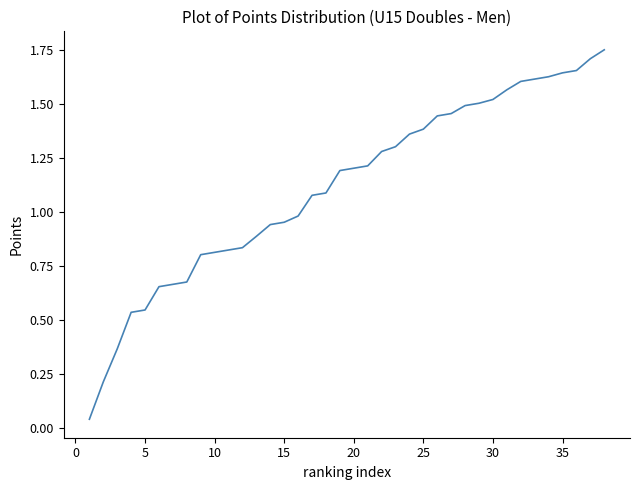

True or false: the data shows 0.3 at 20.

False